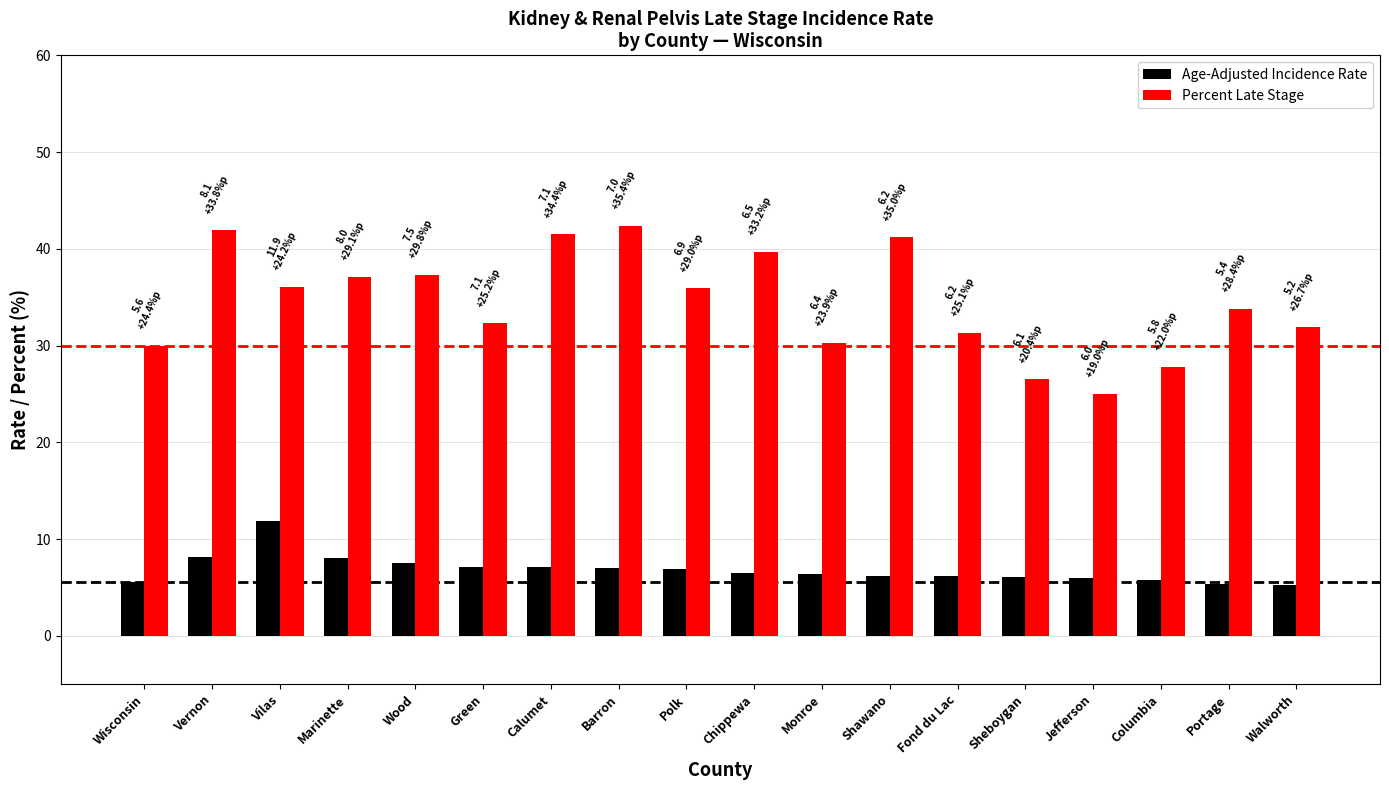

Is it true that Percent Late Stage equals 73.3 at Calumet?

False